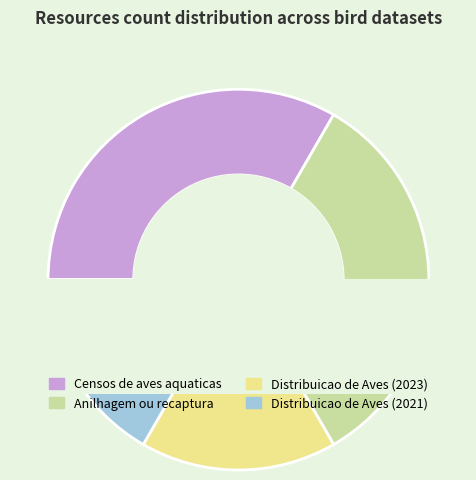

To the nearest percent, what is the combined percentage of Distribuicao de Aves (2023) and Distribuicao de Aves (2021)?

33%